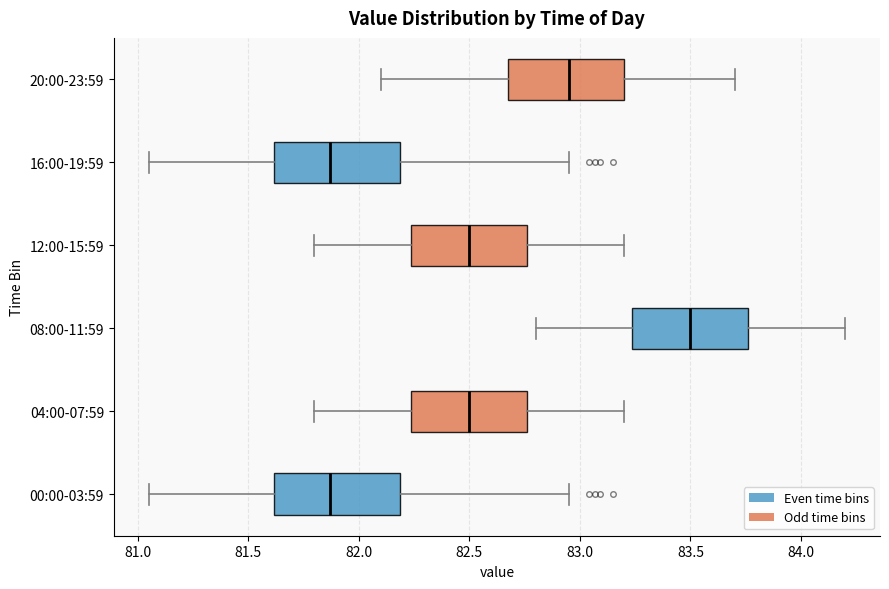

Reading bottom to top, read every box against the x-axis: the position of its median line, the range the box covers, and the ends of its whiskers. The values are not printed on the chart, so give them approximately, as read against the axis.

00:00-03:59: median 81.85, box 81.60 to 82.20, whiskers 81.05 to 82.95
04:00-07:59: median 82.50, box 82.25 to 82.75, whiskers 81.80 to 83.20
08:00-11:59: median 83.50, box 83.25 to 83.75, whiskers 82.80 to 84.20
12:00-15:59: median 82.50, box 82.25 to 82.75, whiskers 81.80 to 83.20
16:00-19:59: median 81.85, box 81.60 to 82.20, whiskers 81.05 to 82.95
20:00-23:59: median 82.95, box 82.70 to 83.20, whiskers 82.10 to 83.70